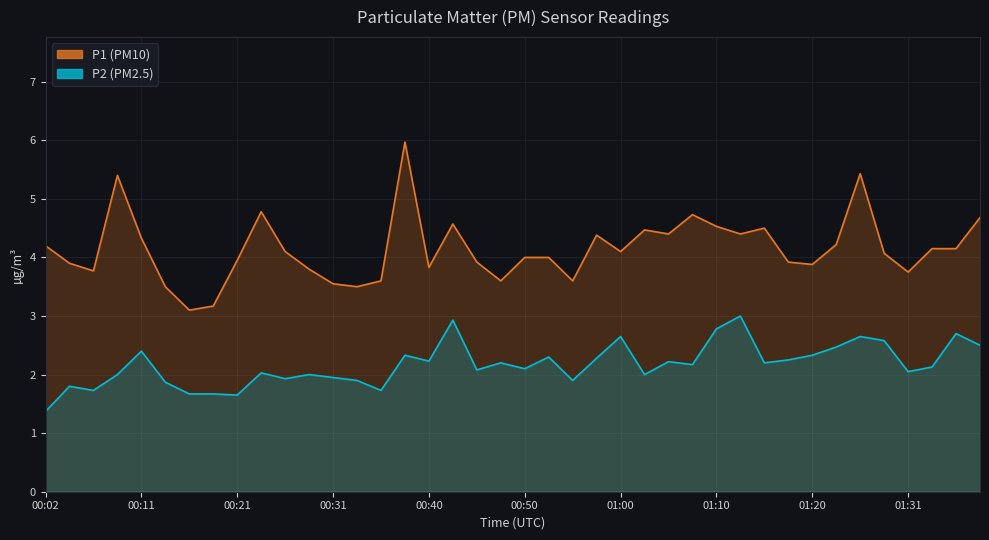

Where is the first local minimum for P2?

00:06